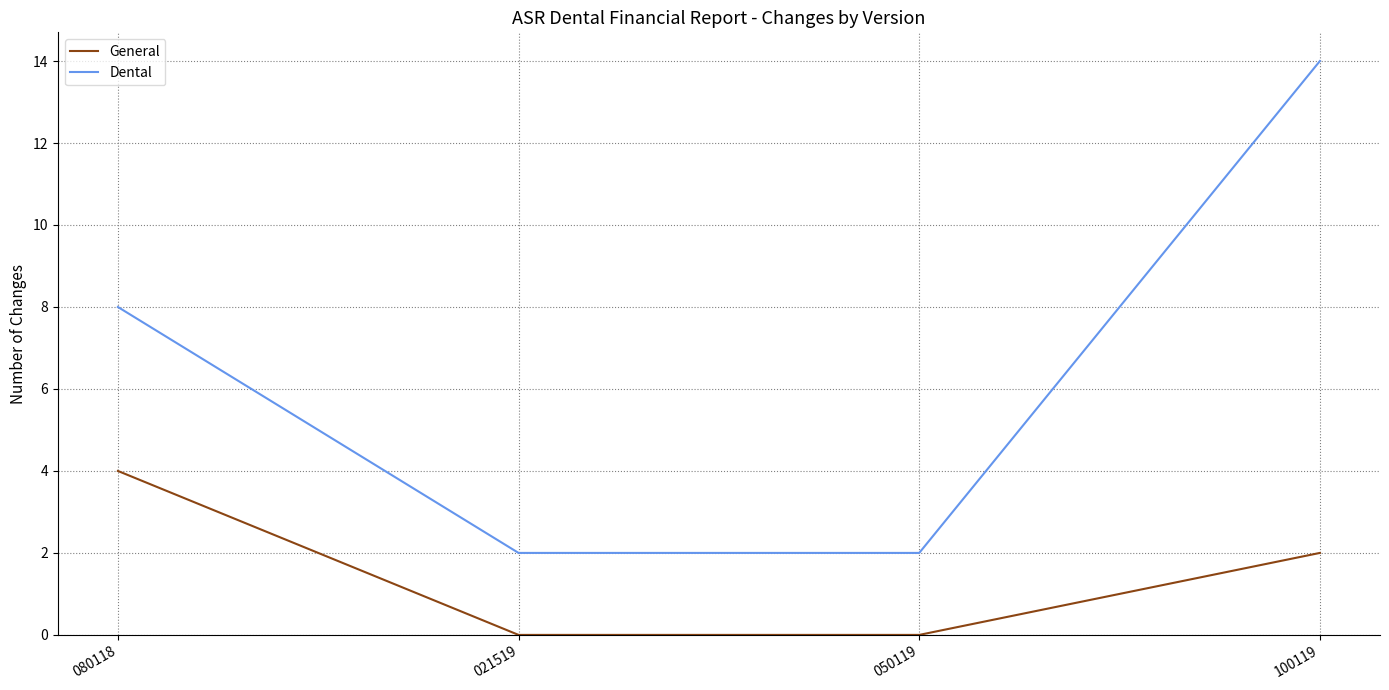

True or false: General and Dental intersect in this chart.

False